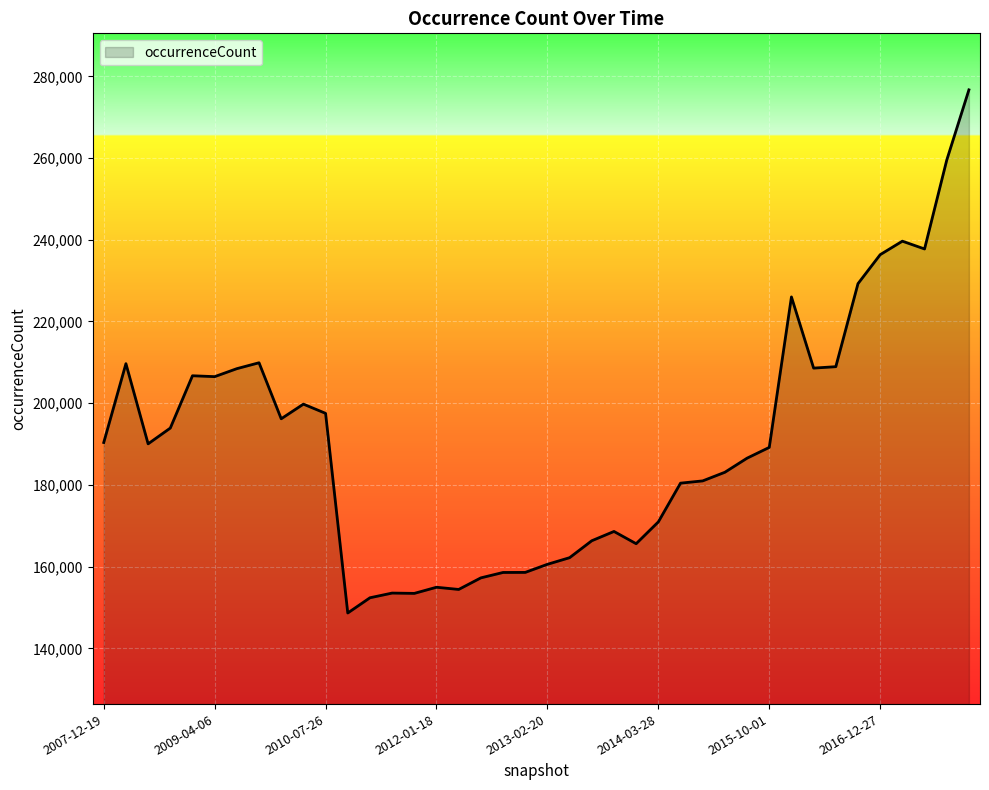

What is the minimum value shown in the chart?

148651